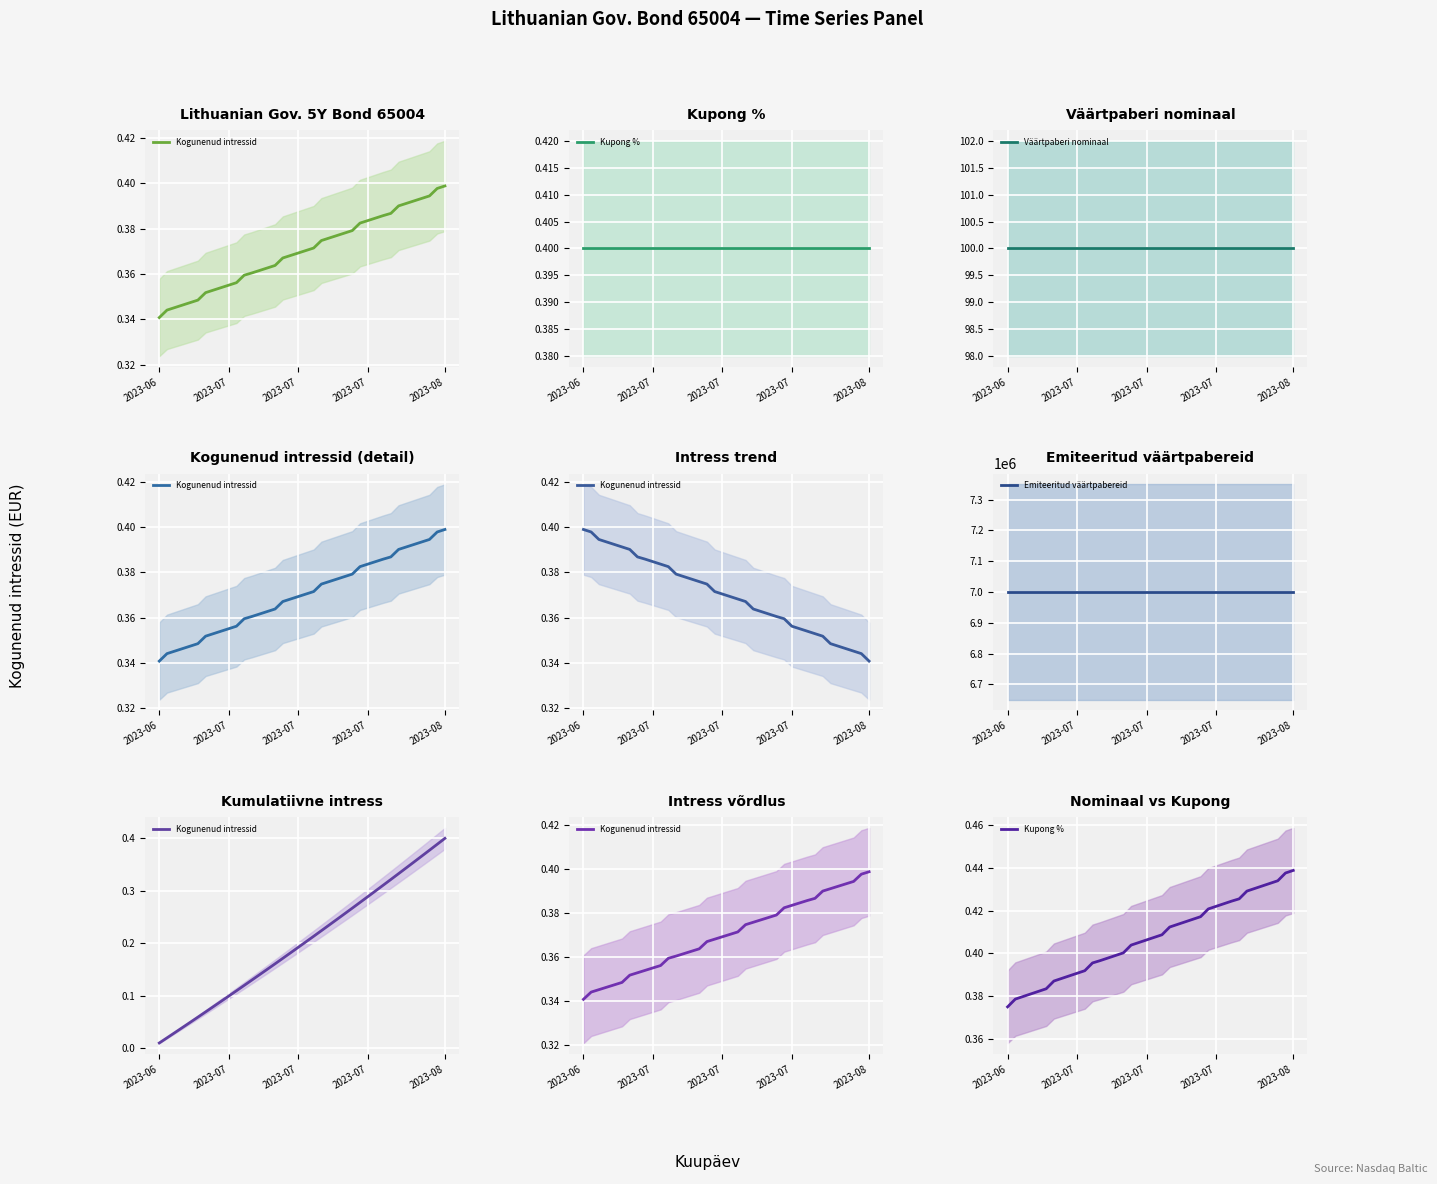

What is the approximate value of Emiteeritud väärtpabereid at 2023-07?

7000000.0